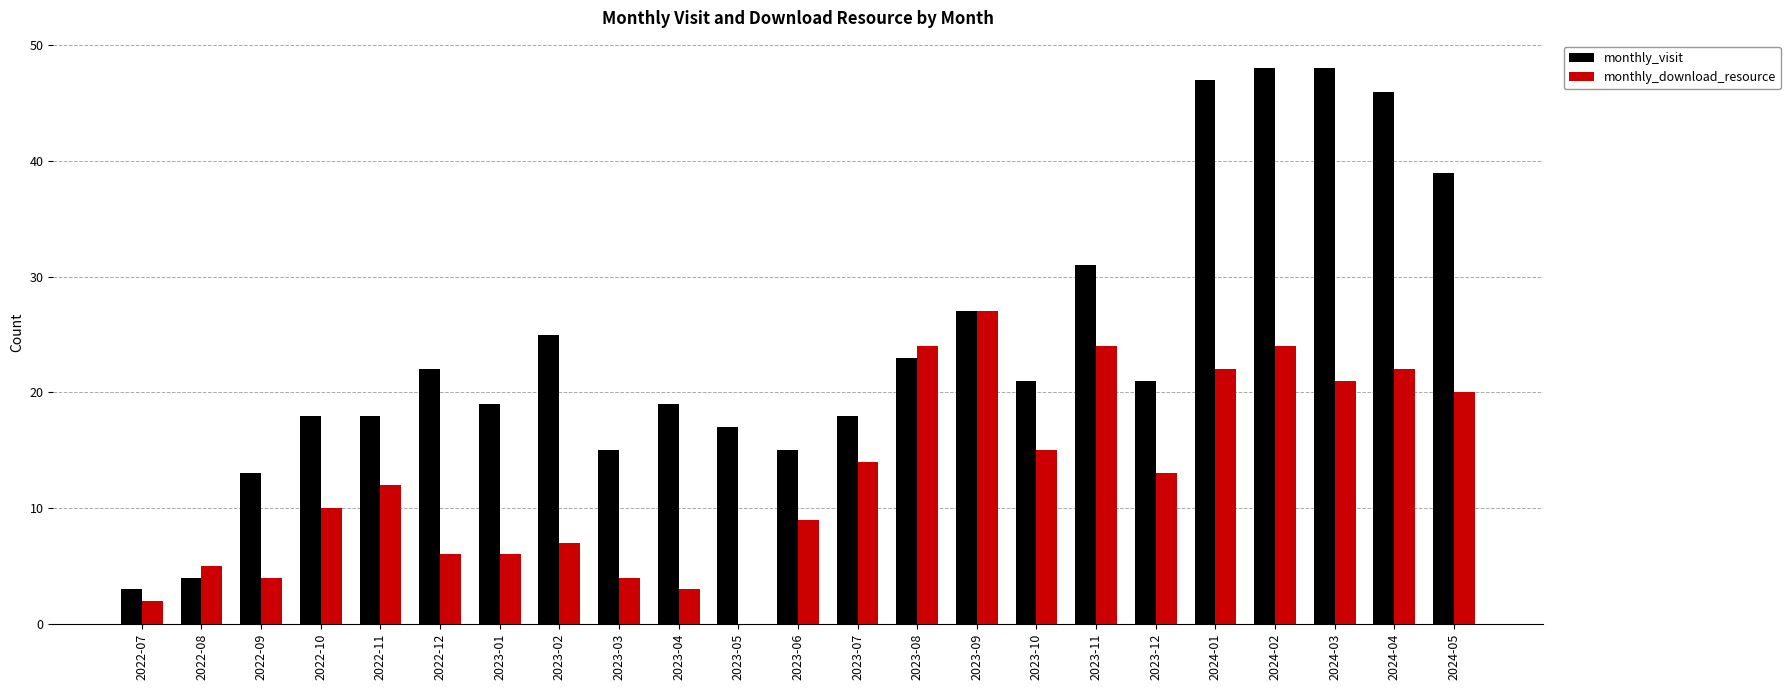

Reading right to left, list all the values displayed in this chart.

monthly_visit: 2024-05=39	2024-04=46	2024-03=48	2024-02=48	2024-01=47	2023-12=21	2023-11=31	2023-10=21	2023-09=27	2023-08=23	2023-07=18	2023-06=15	2023-05=17	2023-04=19	2023-03=15	2023-02=25	2023-01=19	2022-12=22	2022-11=18	2022-10=18	2022-09=13	2022-08=4	2022-07=3
monthly_download_resource: 2024-05=20	2024-04=22	2024-03=21	2024-02=24	2024-01=22	2023-12=13	2023-11=24	2023-10=15	2023-09=27	2023-08=24	2023-07=14	2023-06=9	2023-05=0	2023-04=3	2023-03=4	2023-02=7	2023-01=6	2022-12=6	2022-11=12	2022-10=10	2022-09=4	2022-08=5	2022-07=2